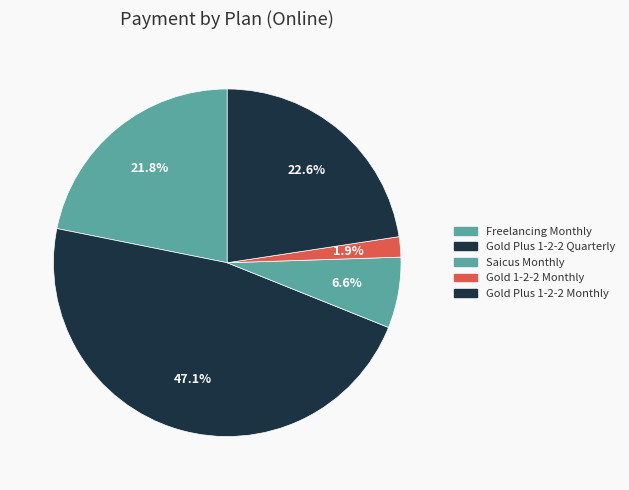

Count the number of slices in the pie.

5